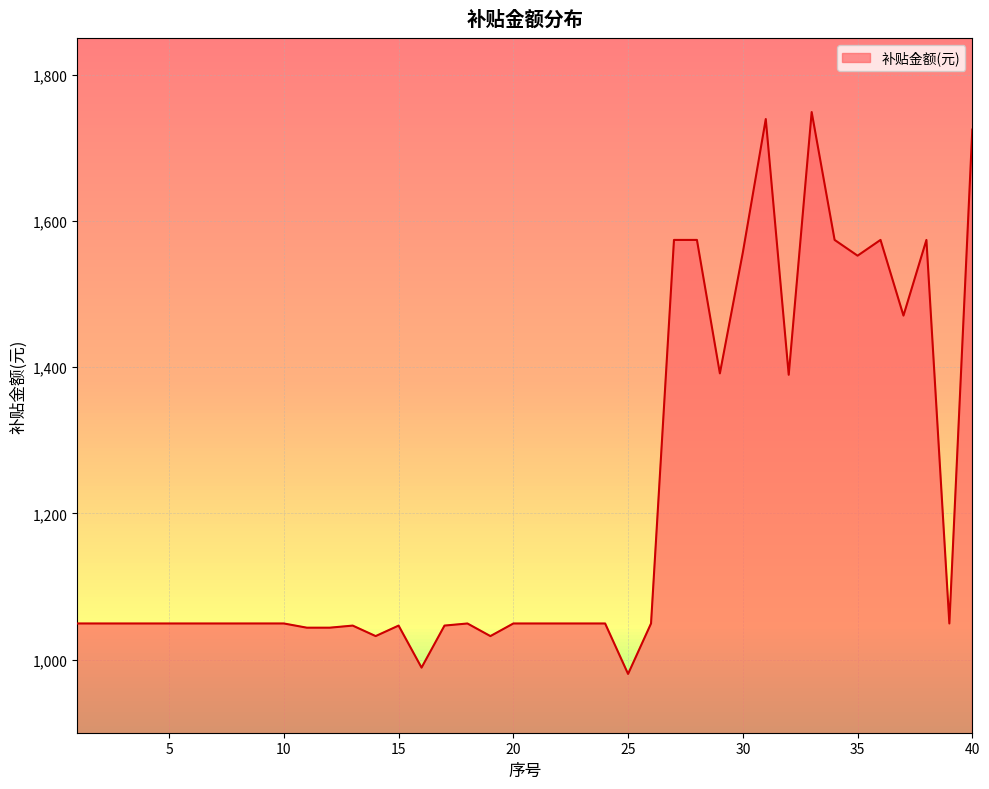

How many values are below 1049?

9